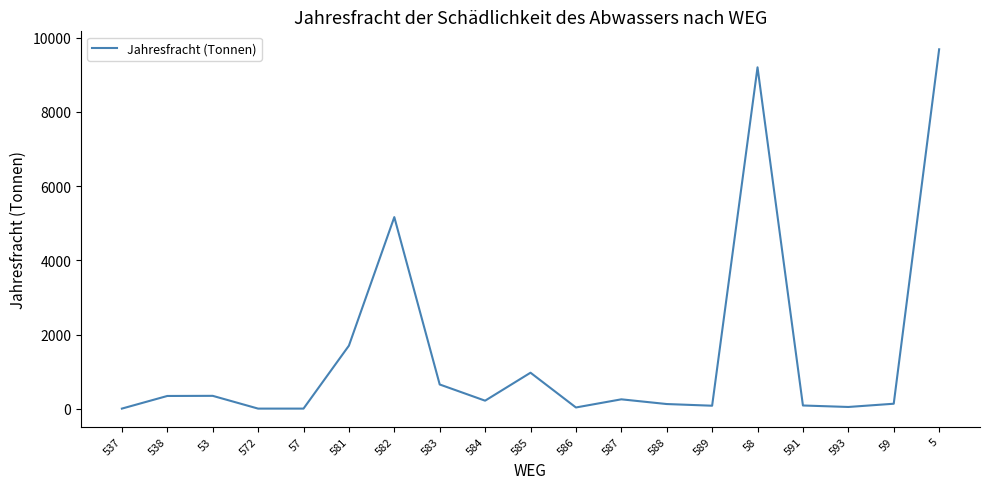

At which category does the chart reach its peak across all series?

5